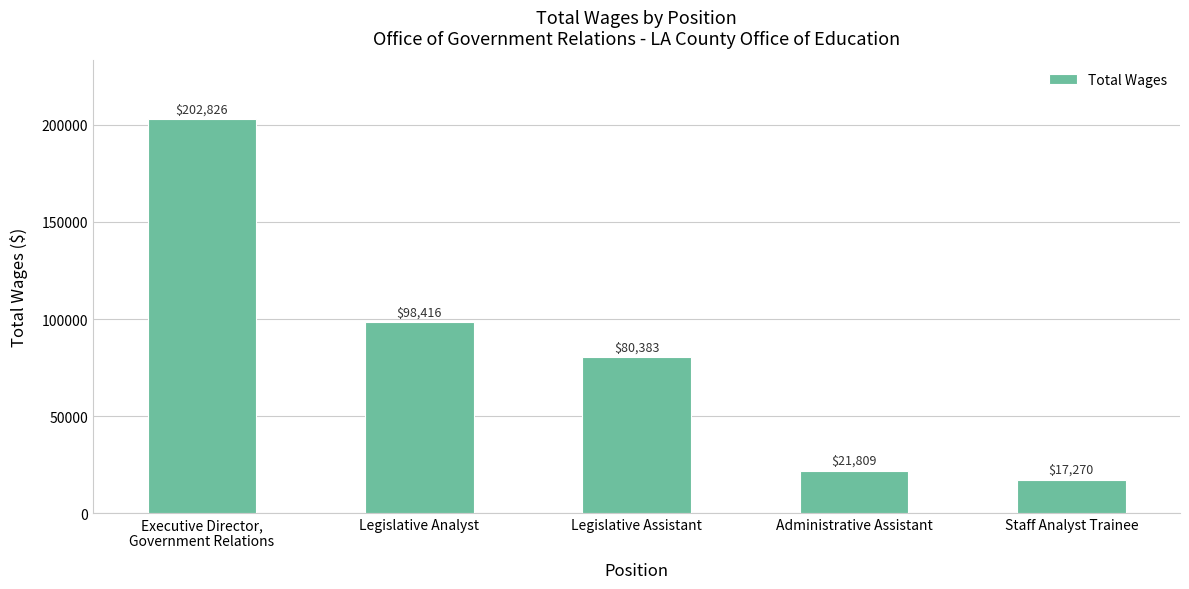

What is the label of the 3rd bar from the left?

Legislative Assistant